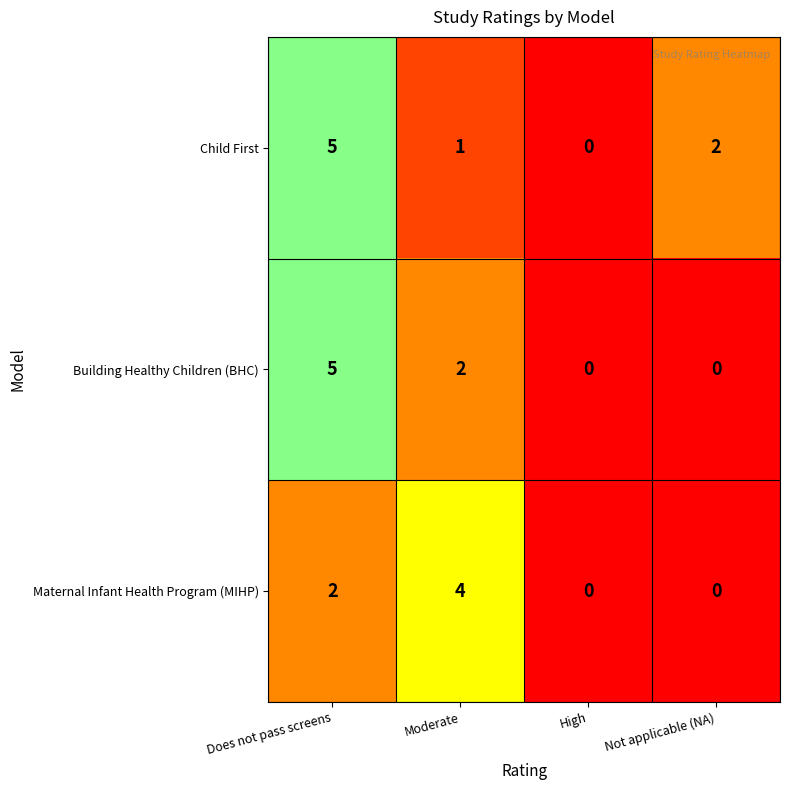

What is the difference between the Child First values at High and Does not pass screens?

5